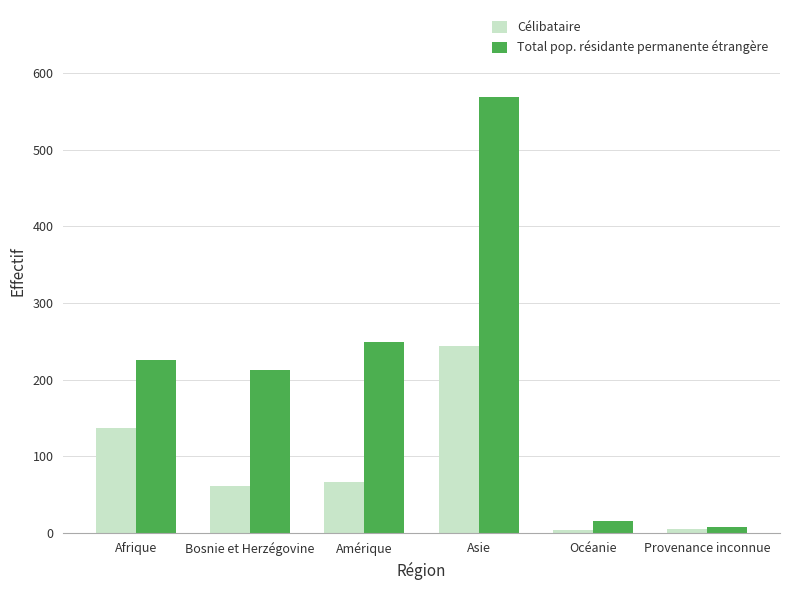

Rank the series by their maximum value, from lowest to highest.

Célibataire, Total pop. résidante permanente étrangère